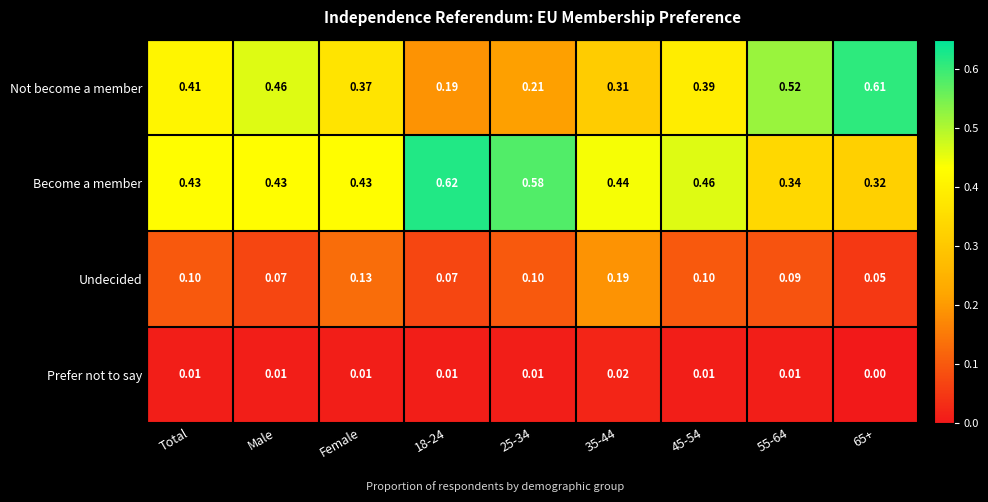

Rank the series by their maximum value, from lowest to highest.

Prefer not to say, Undecided, Not become a member, Become a member